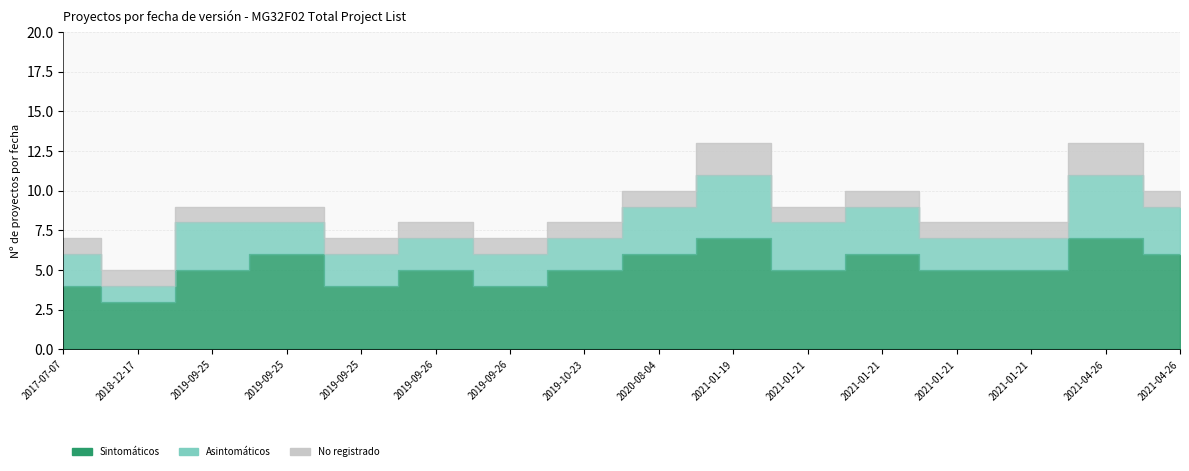

Rank the categories by Asintomáticos value from highest to lowest.

2021-01-19, 2021-04-26, 2019-09-25, 2020-08-04, 2021-01-21, 2021-01-21, 2021-04-26, 2017-07-07, 2019-09-25, 2019-09-25, 2019-09-26, 2019-09-26, 2019-10-23, 2021-01-21, 2021-01-21, 2018-12-17